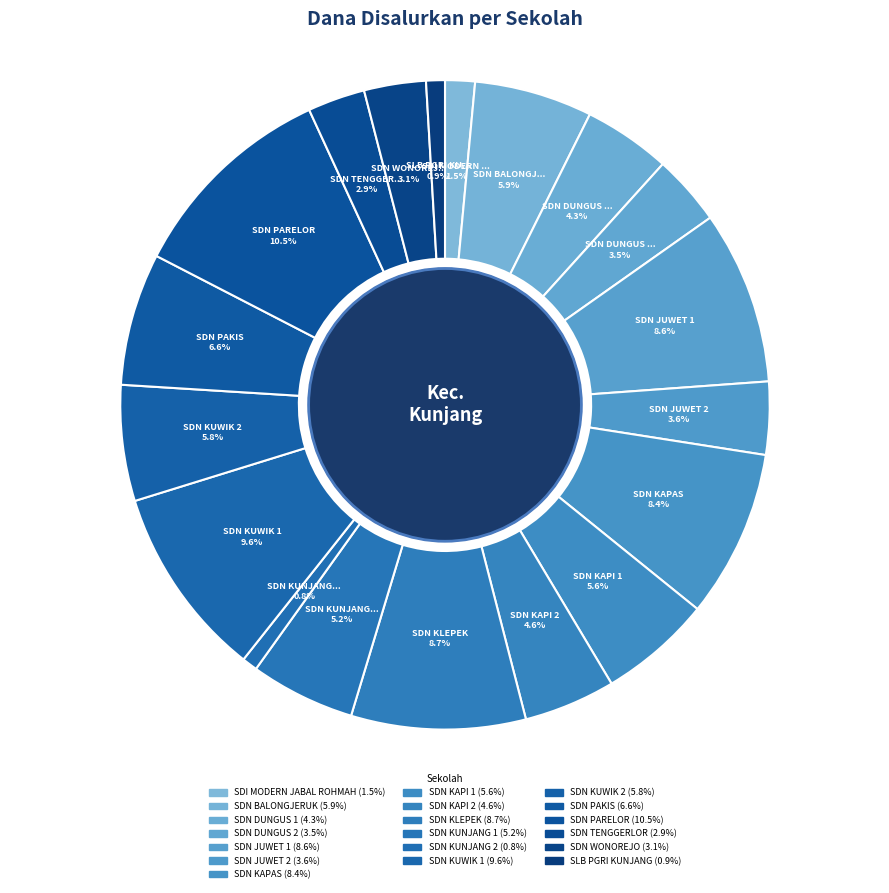

Count the number of slices in the pie.

19